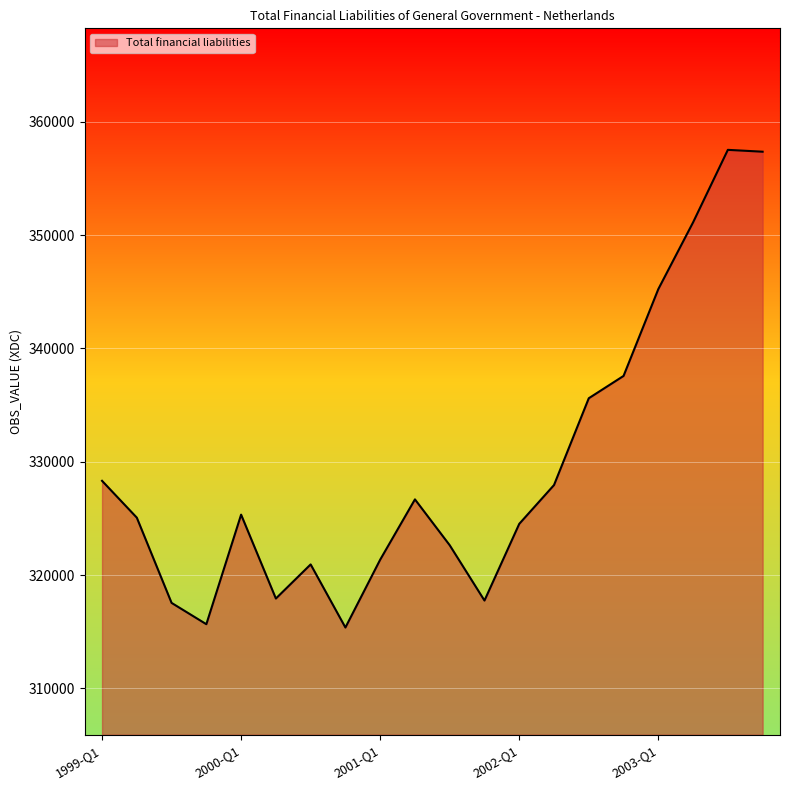

What is the difference between the maximum and minimum values?

42160